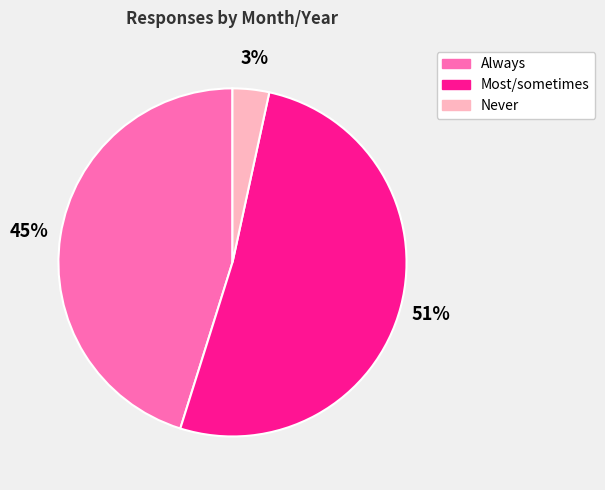

How many segments does this pie chart have?

3